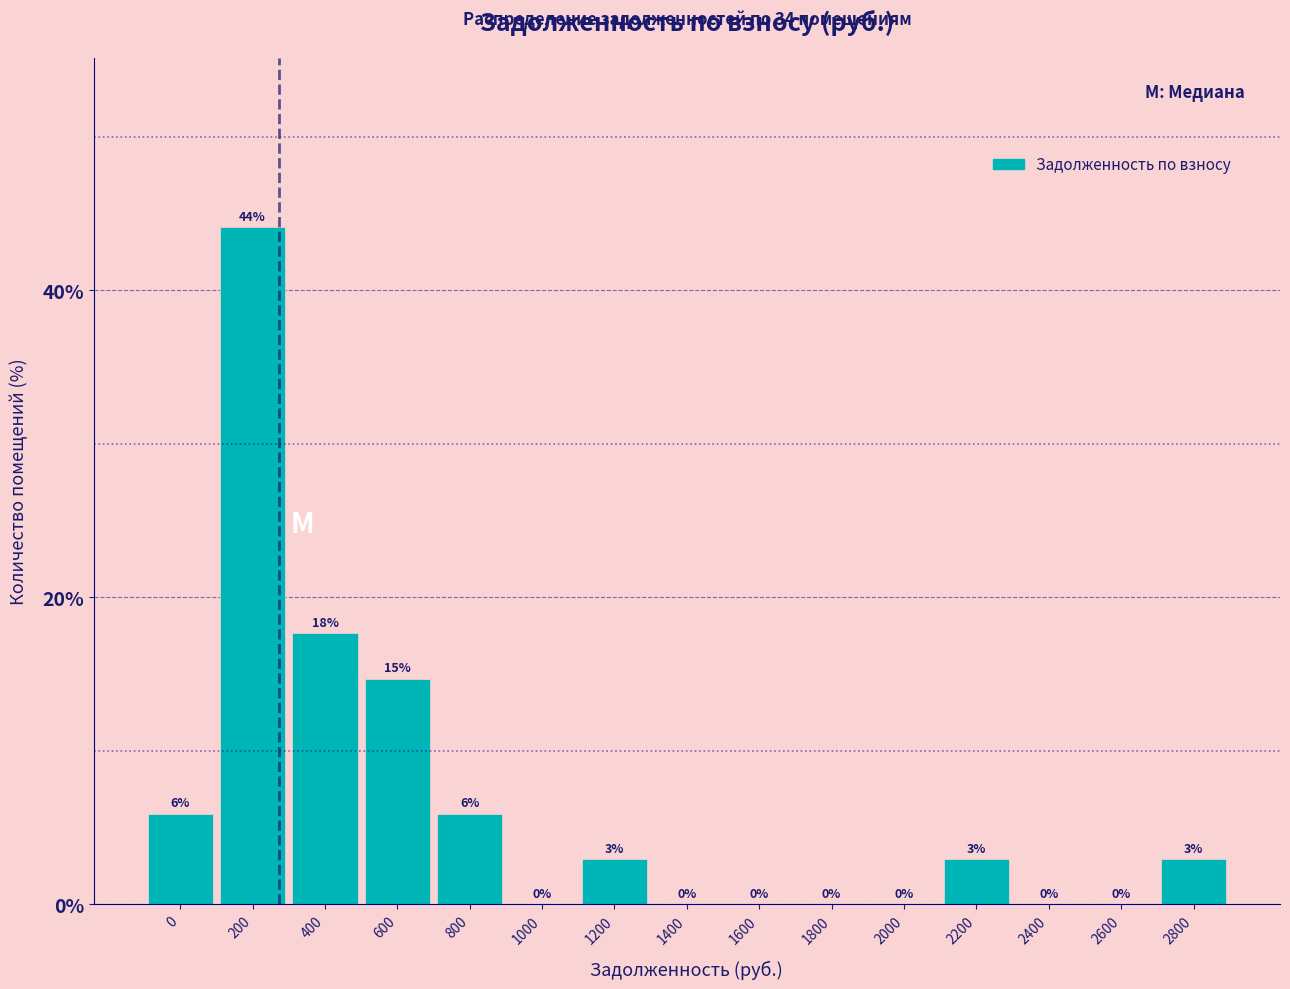

The chart shows a value of 14.5 at 1600. True or false?

False